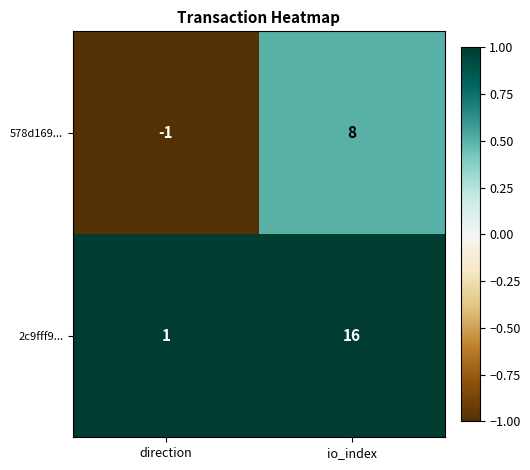

At which category does the chart reach its minimum across all series?

direction